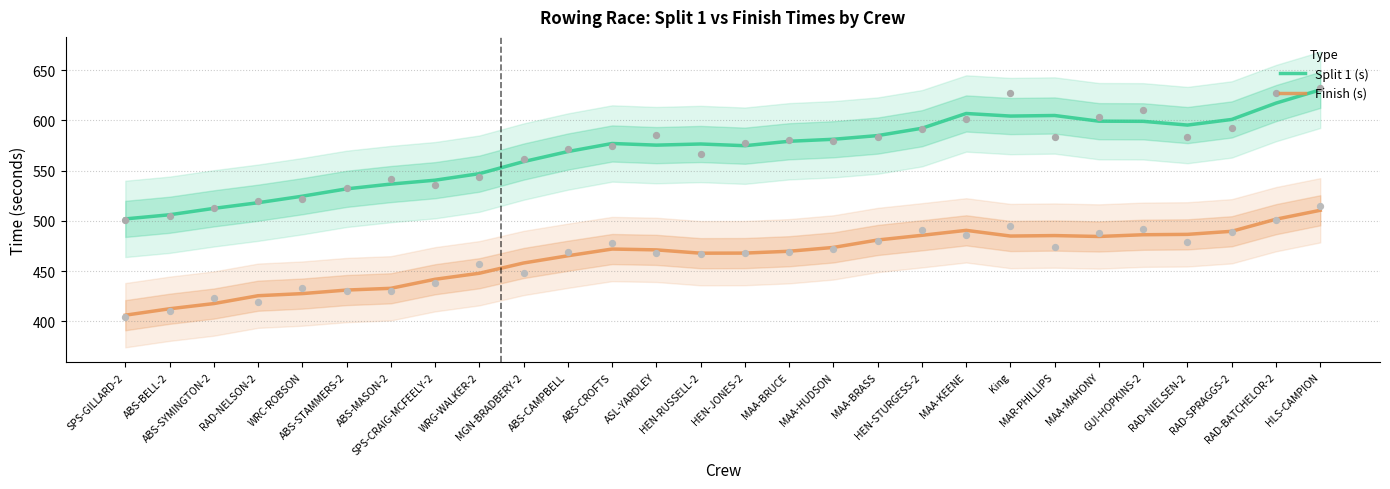

What are all the series names shown in the legend?

Split 1 (s), Finish (s)